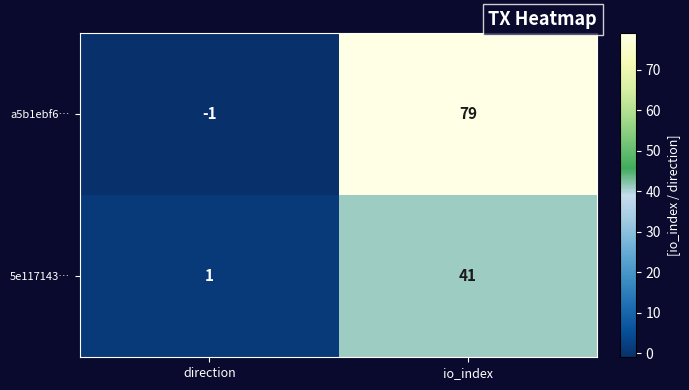

How many series are shown in this chart?

2